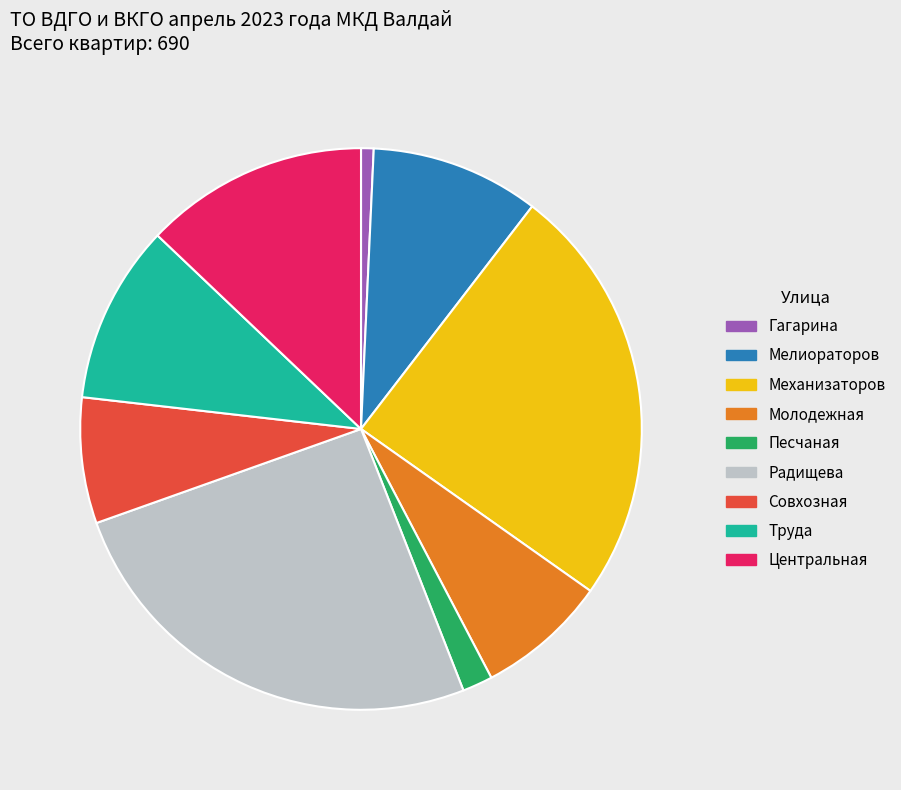

Combined, do Совхозная and Гагарина account for over 50%?

No